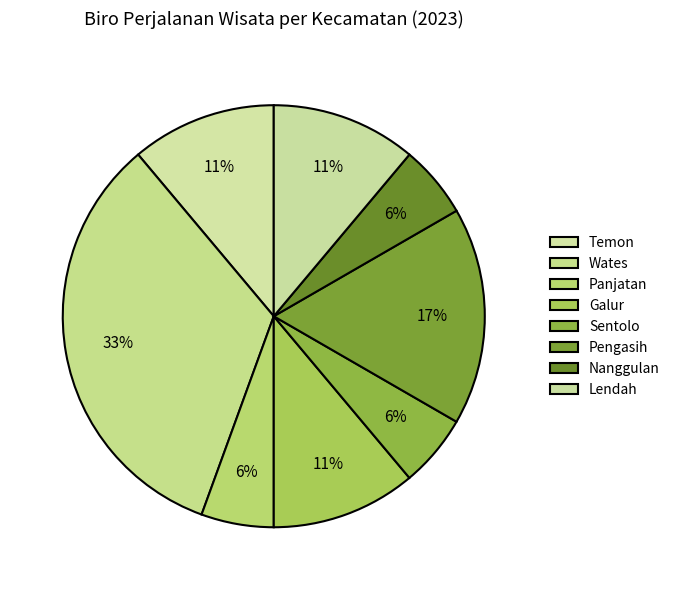

Does Sentolo represent more than half of the total?

No